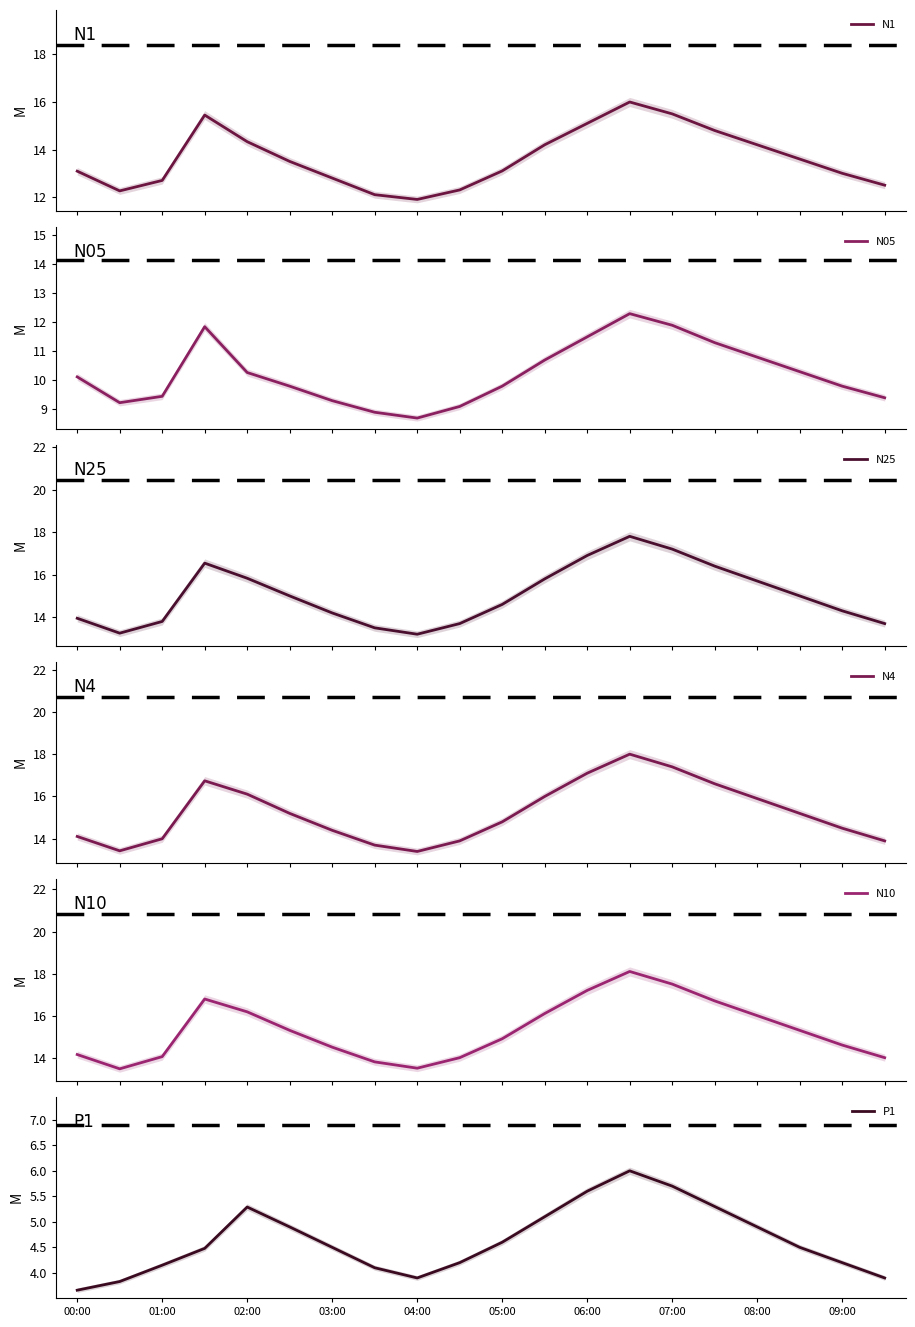

In N05, how many points are lower than both neighbors (excluding endpoints)?

2